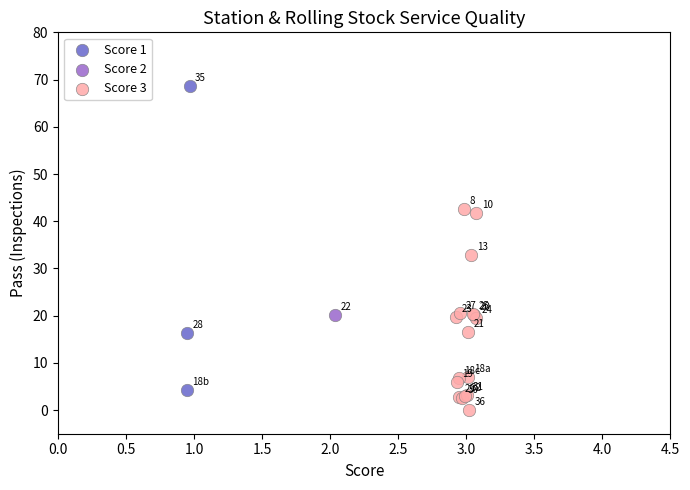

Which series reaches the maximum Y coordinate?

Score 1